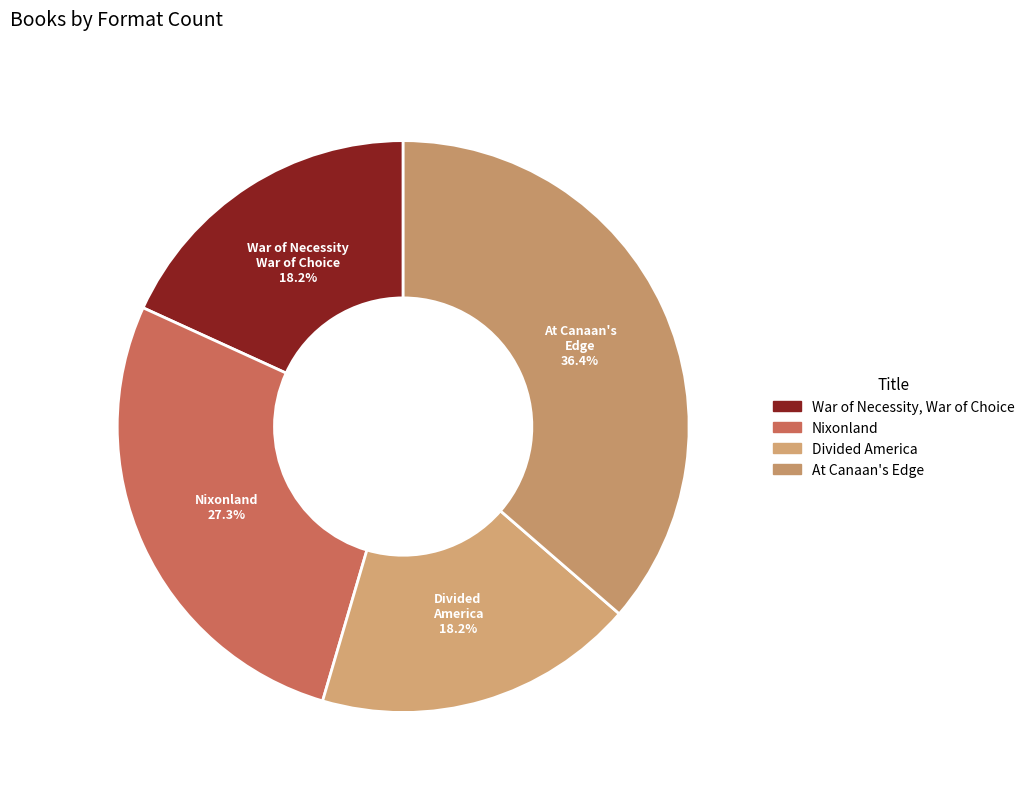

To the nearest percent, what is the average slice percentage?

25%